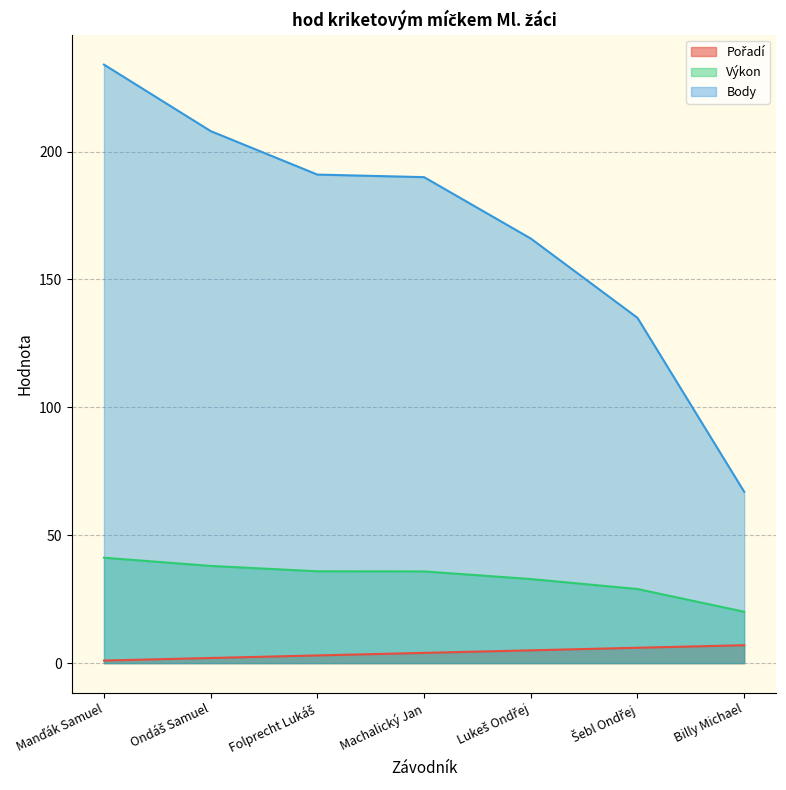

Rank the series by their maximum value, from lowest to highest.

Pořadí, Výkon, Body